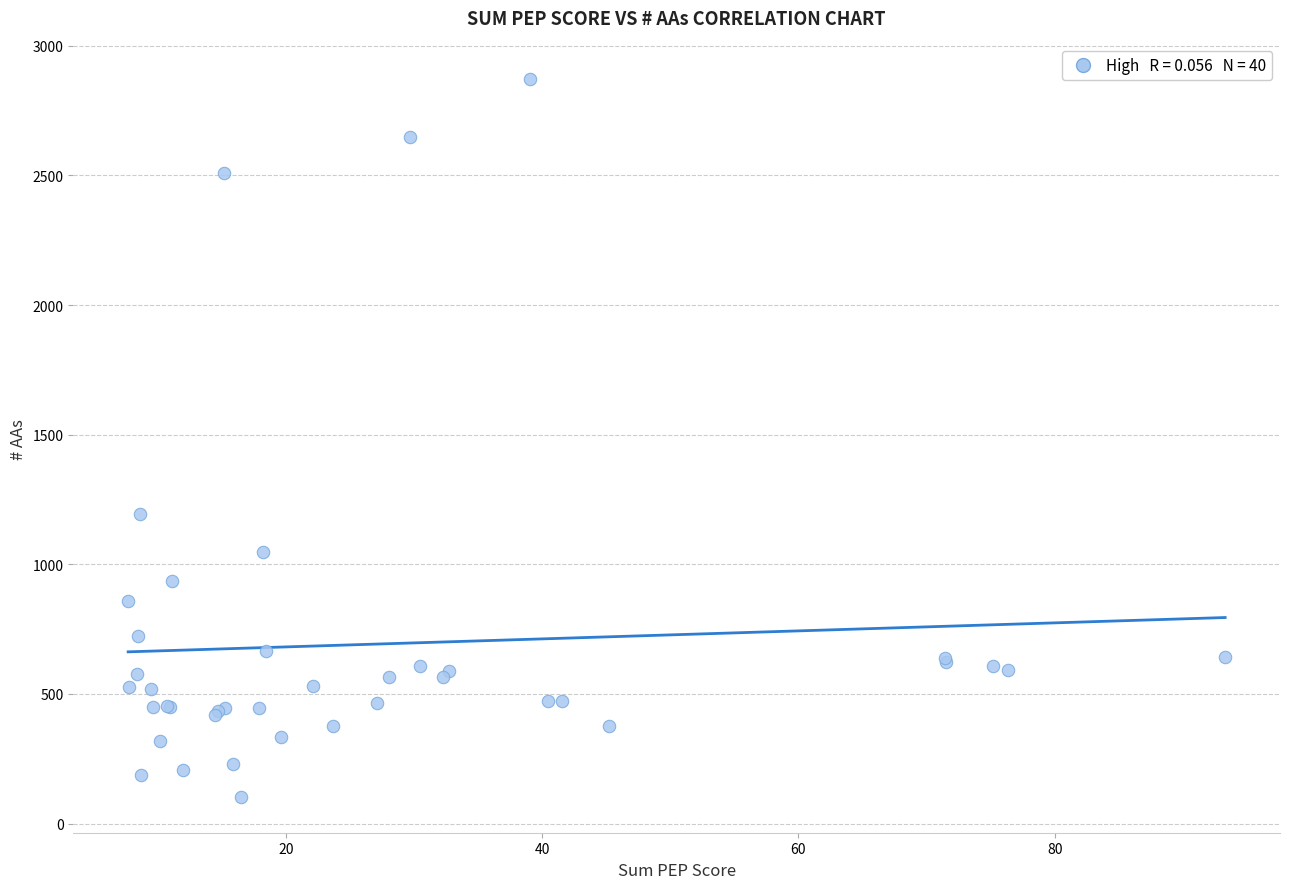

What Y value in the scatter plot is closest to 1487?

1193